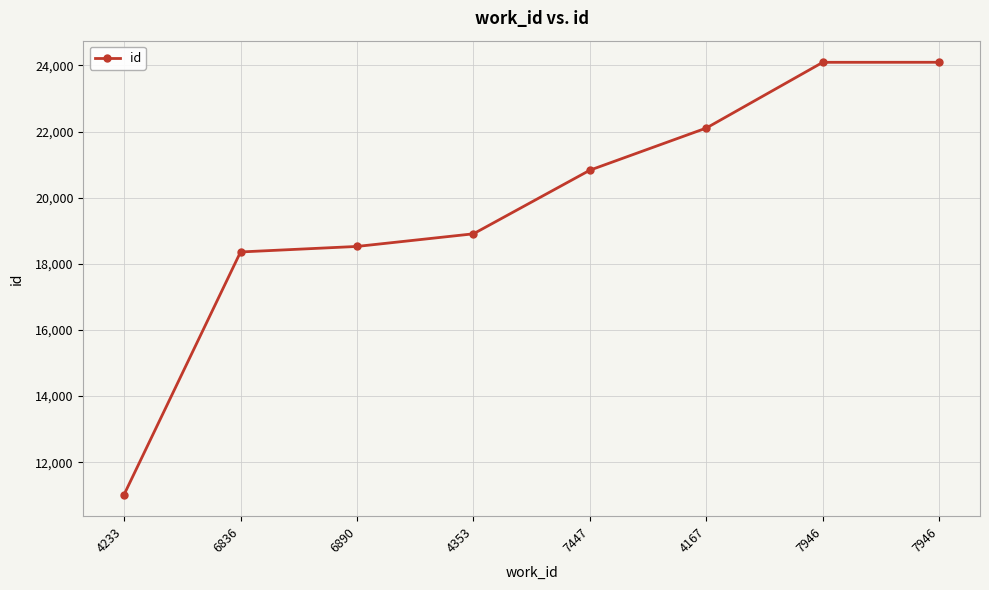

Reading right to left, transcribe all the data shown in this chart.

7946=24097	7946=24096	4167=22108	7447=20833	4353=18908	6890=18526	6836=18359	4233=11020